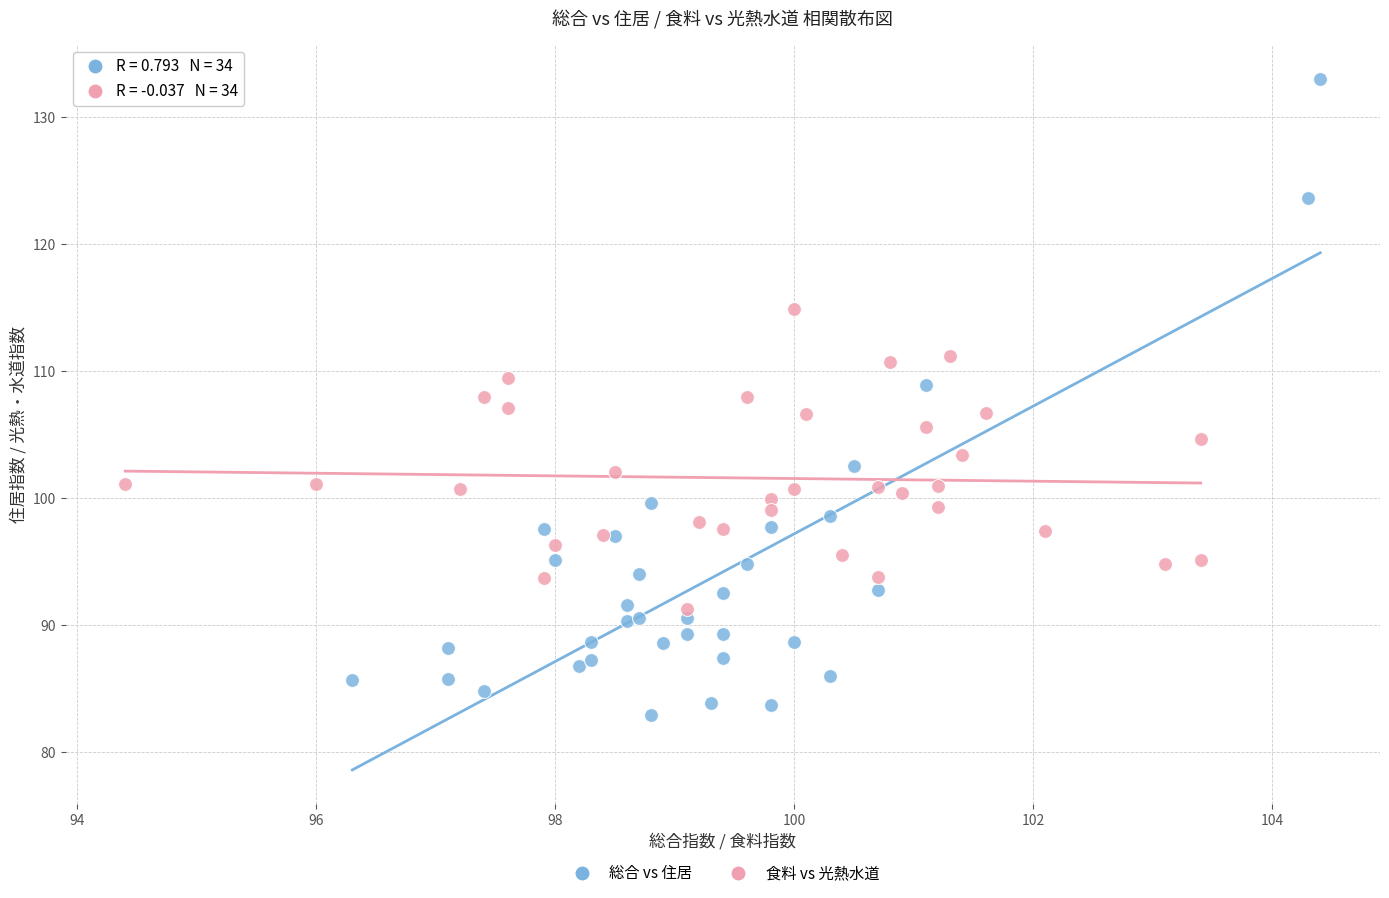

Which series contains the highest Y value?

総合 vs 住居